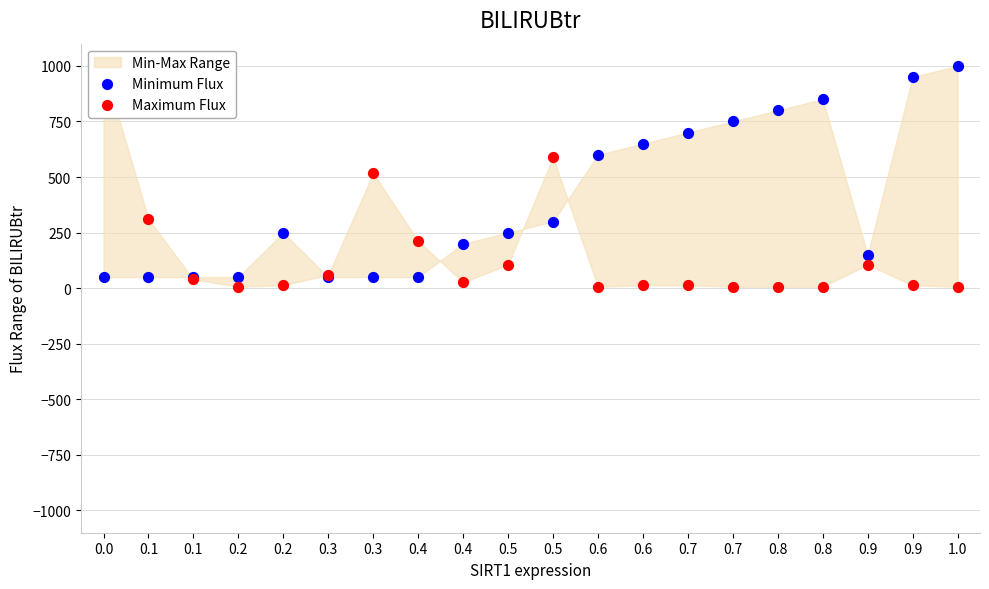

Is the value of Maximum Flux at 0.1 greater than the value of Minimum Flux at 0.5?

Yes